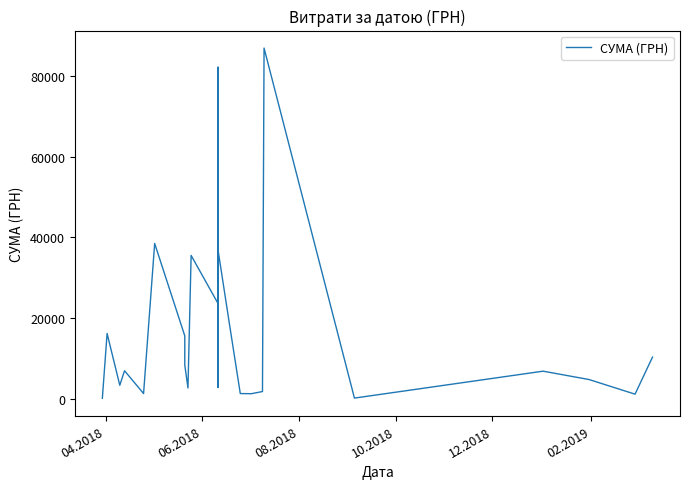

How many interior local peaks (higher than both neighbors) does the data have?

8